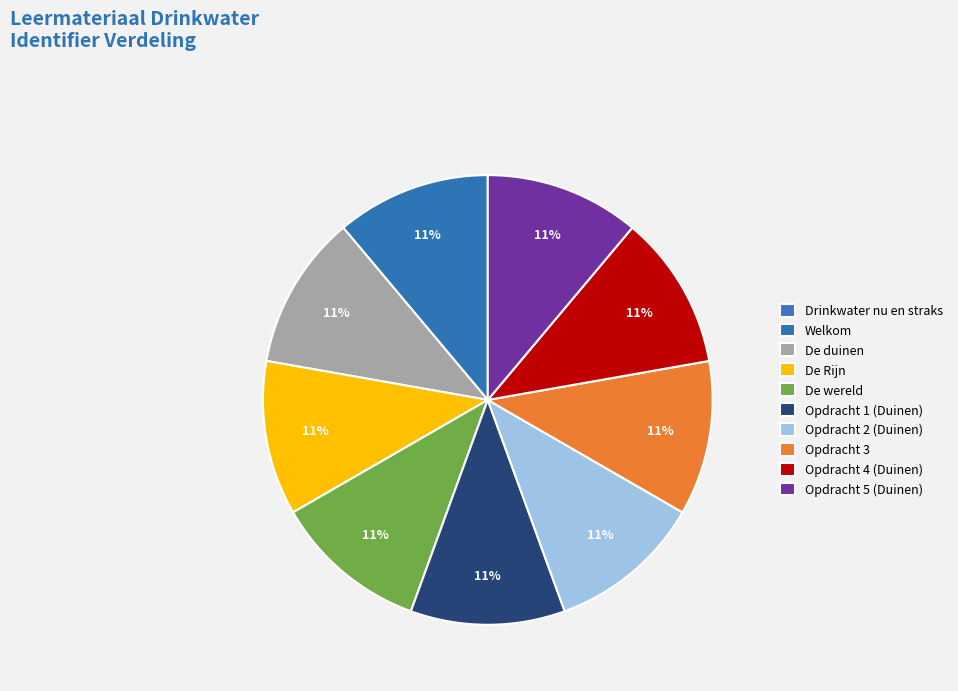

What is the total percentage of Opdracht 2 (Duinen) and Opdracht 3?

22.2%